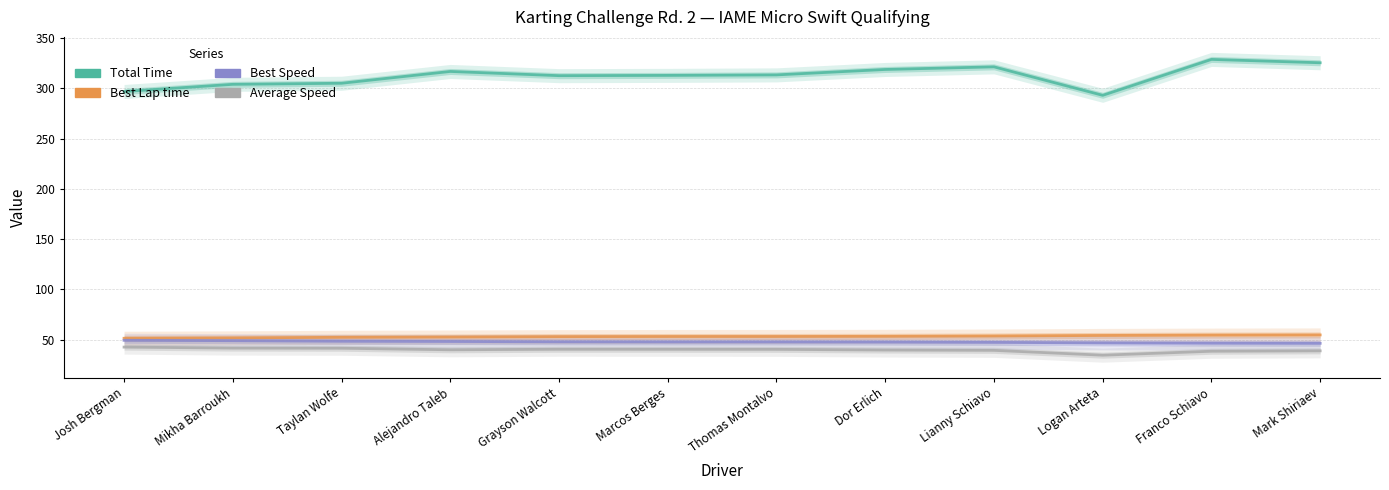

What is the sum of all Best Speed values?

570.8